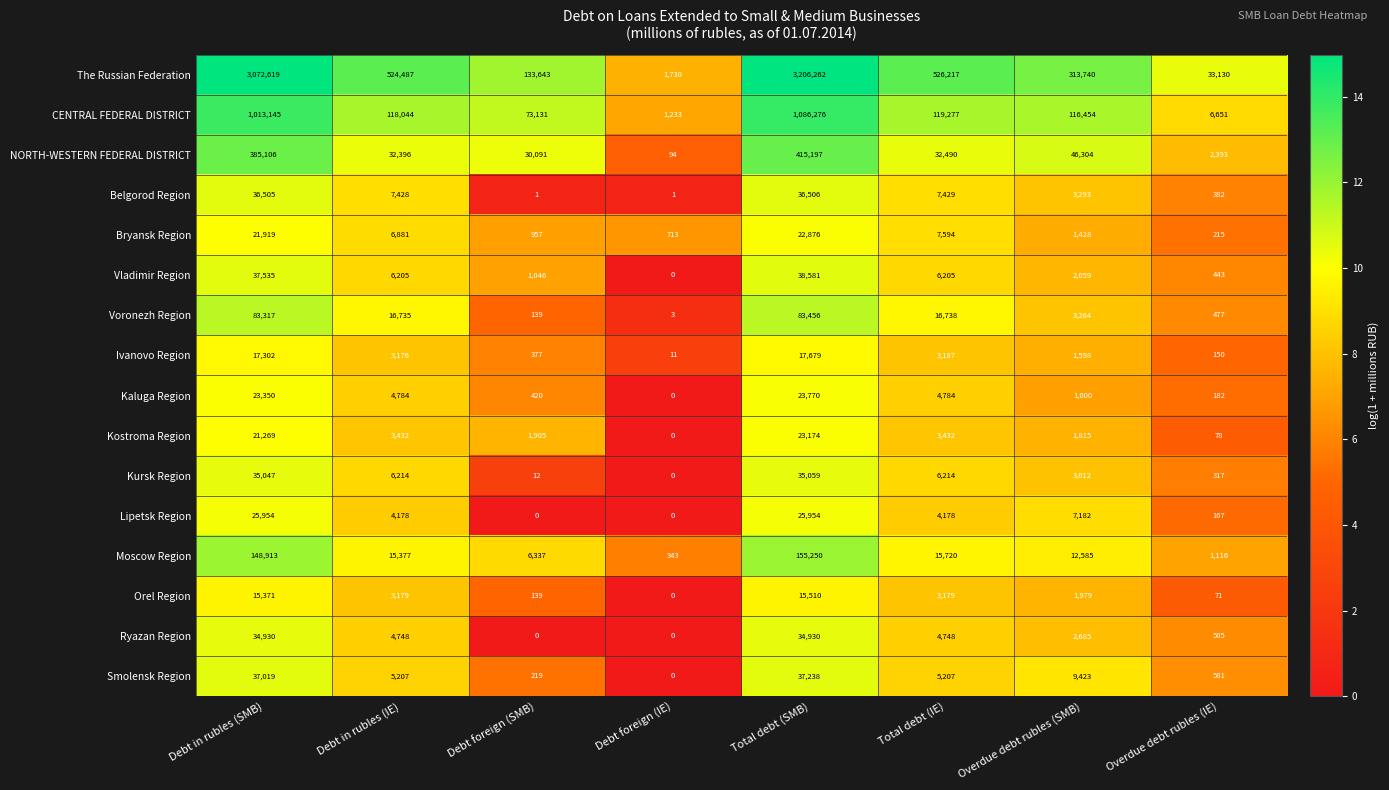

Which category has the lowest value in the Moscow Region series?

Debt foreign (IE)